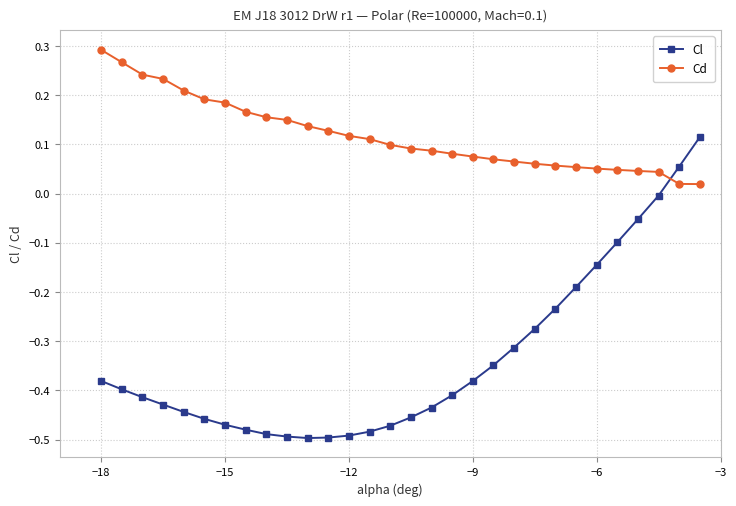

Which series has the largest total across all categories?

Cd